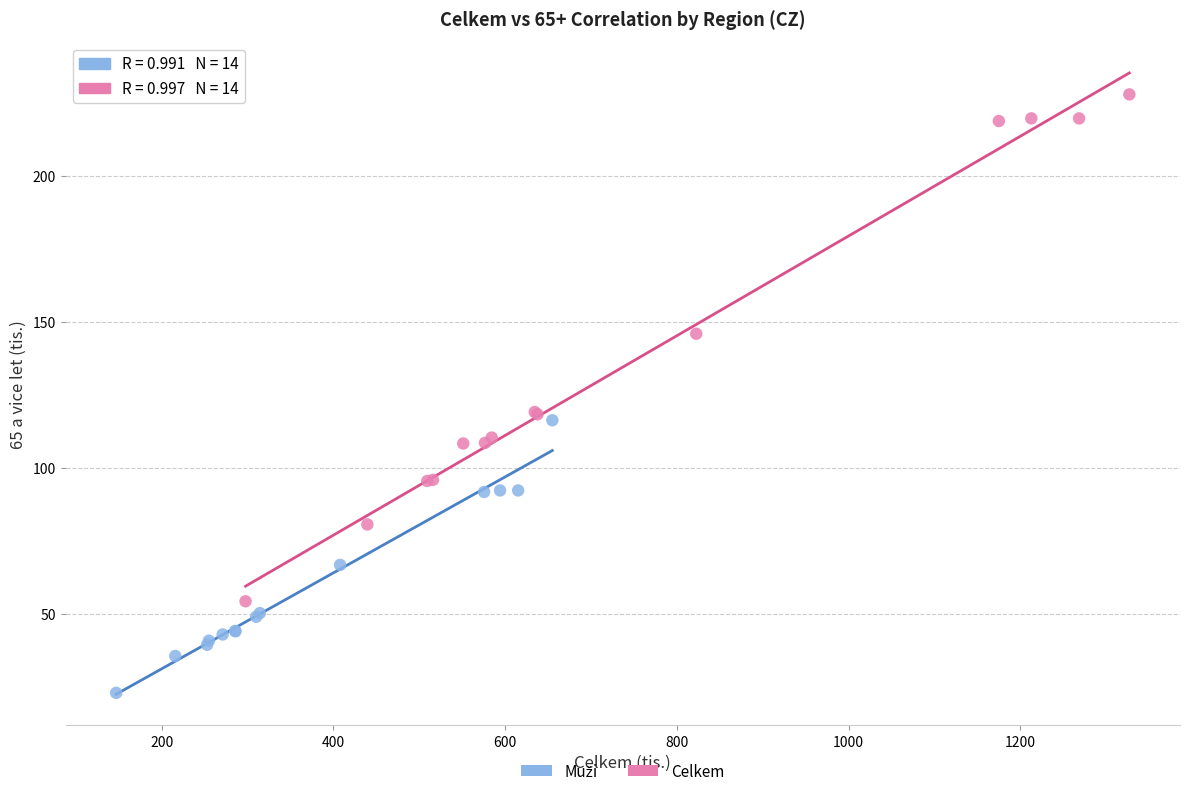

Which series has the largest Y range (max minus min)?

Celkem